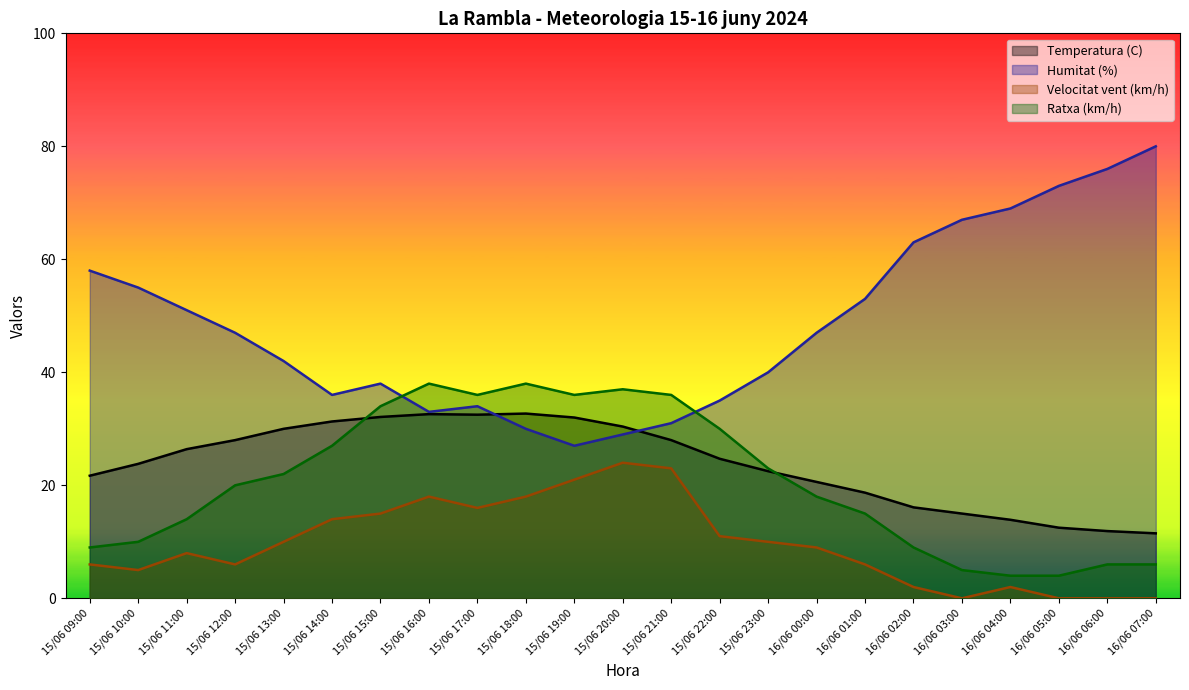

Rank the series by their maximum value, from lowest to highest.

Velocitat vent (km/h), Temperatura (C), Ratxa (km/h), Humitat (%)